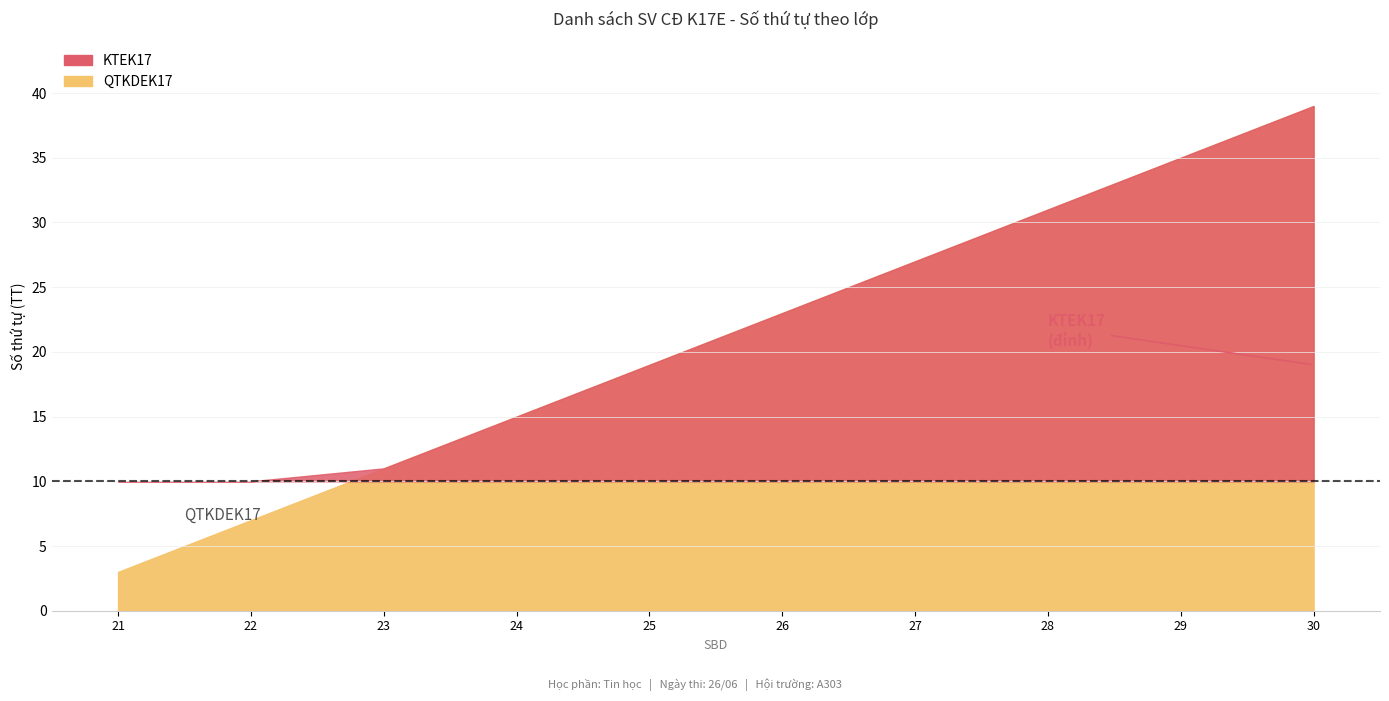

Is the value of QTKDEK17 at 21 greater than the value of KTEK17 at 24?

No